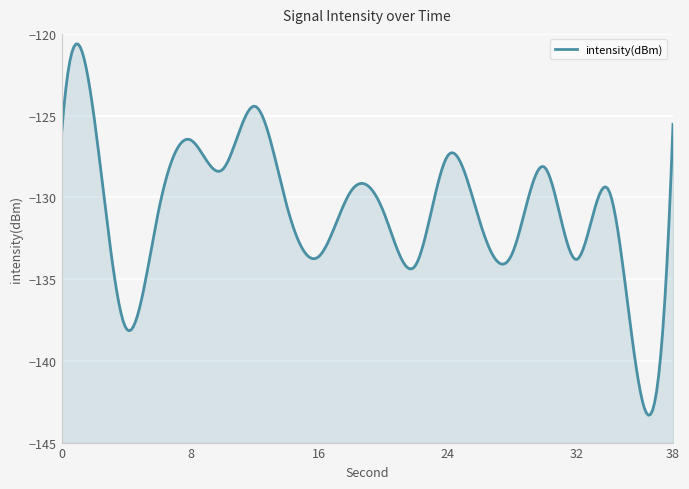

What is the value of the 9th point from the left?

-133.6